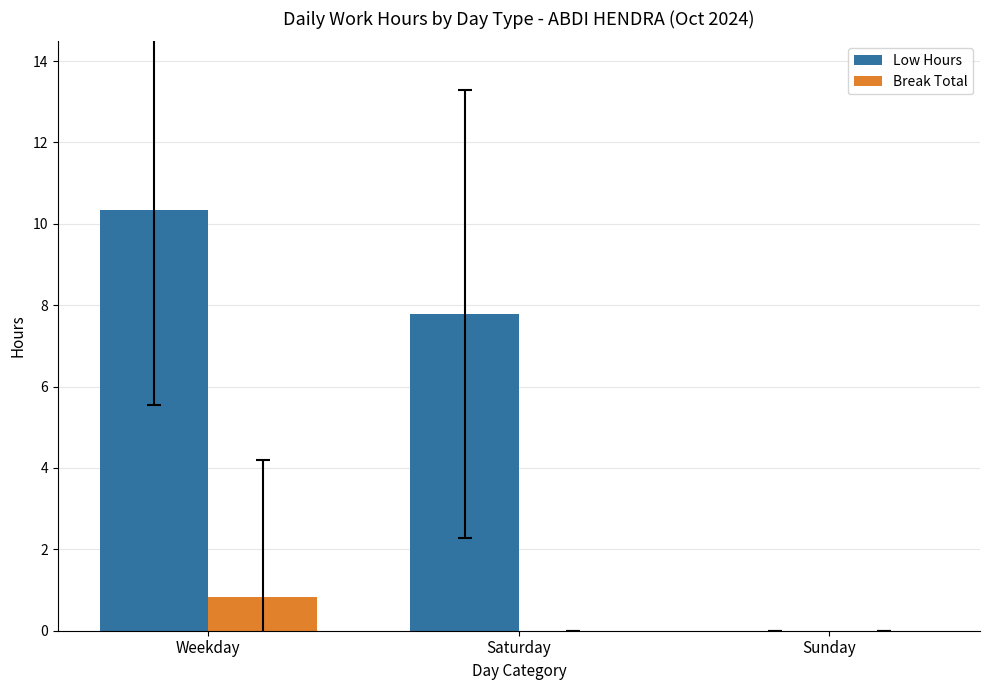

The Break Total series shows 0.5 at Sunday. True or false?

False